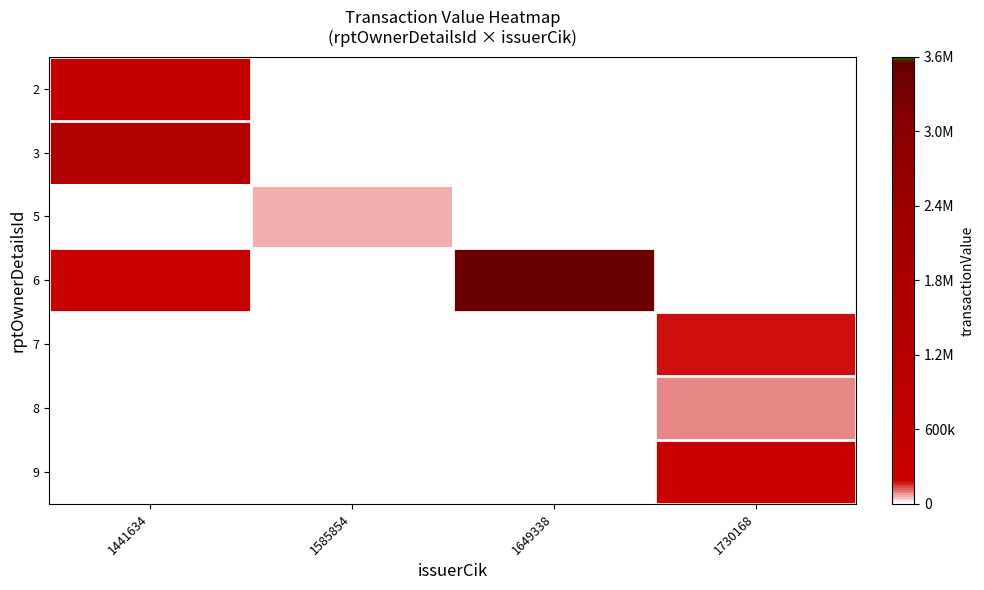

At how many categories does at least one series exceed 190696?

3